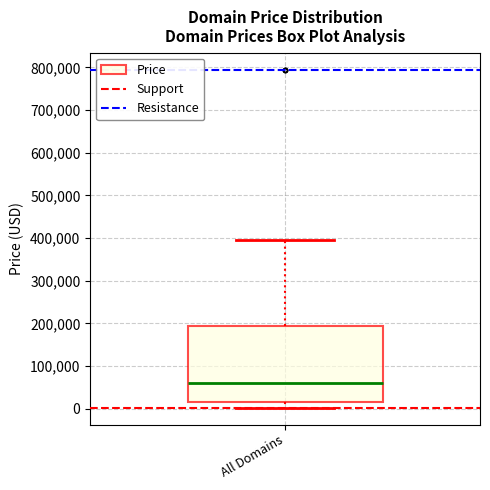

Read this box plot against the y-axis: the position of the median line, the range covered by the box, and the ends of both whiskers. The values are not printed on the chart, so give them approximately, as read against the axis.

median 60000, box 10000 to 190000, whiskers 0 to 390000